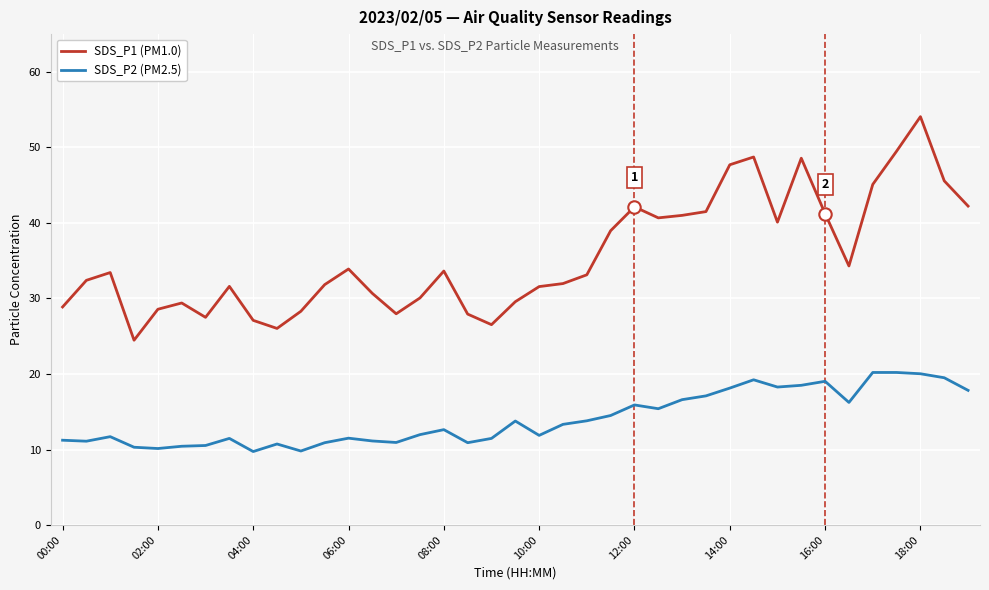

What is the difference between the maximum and minimum values in the SDS_P2 (PM2.5) series?

10.5